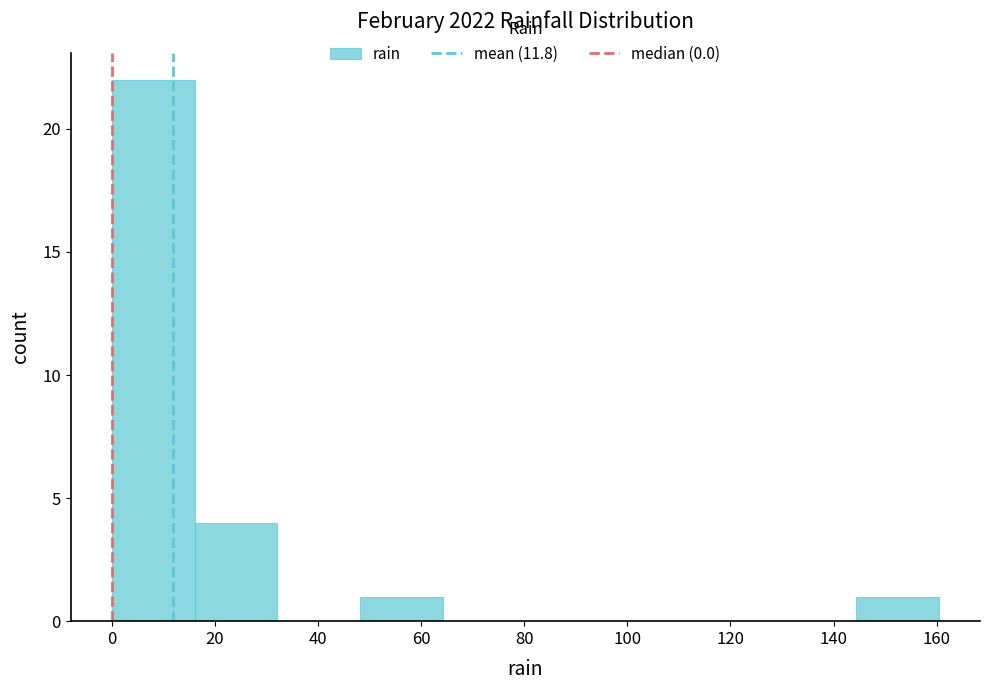

Over which range of the x-axis is the bar tallest?

0 to 16